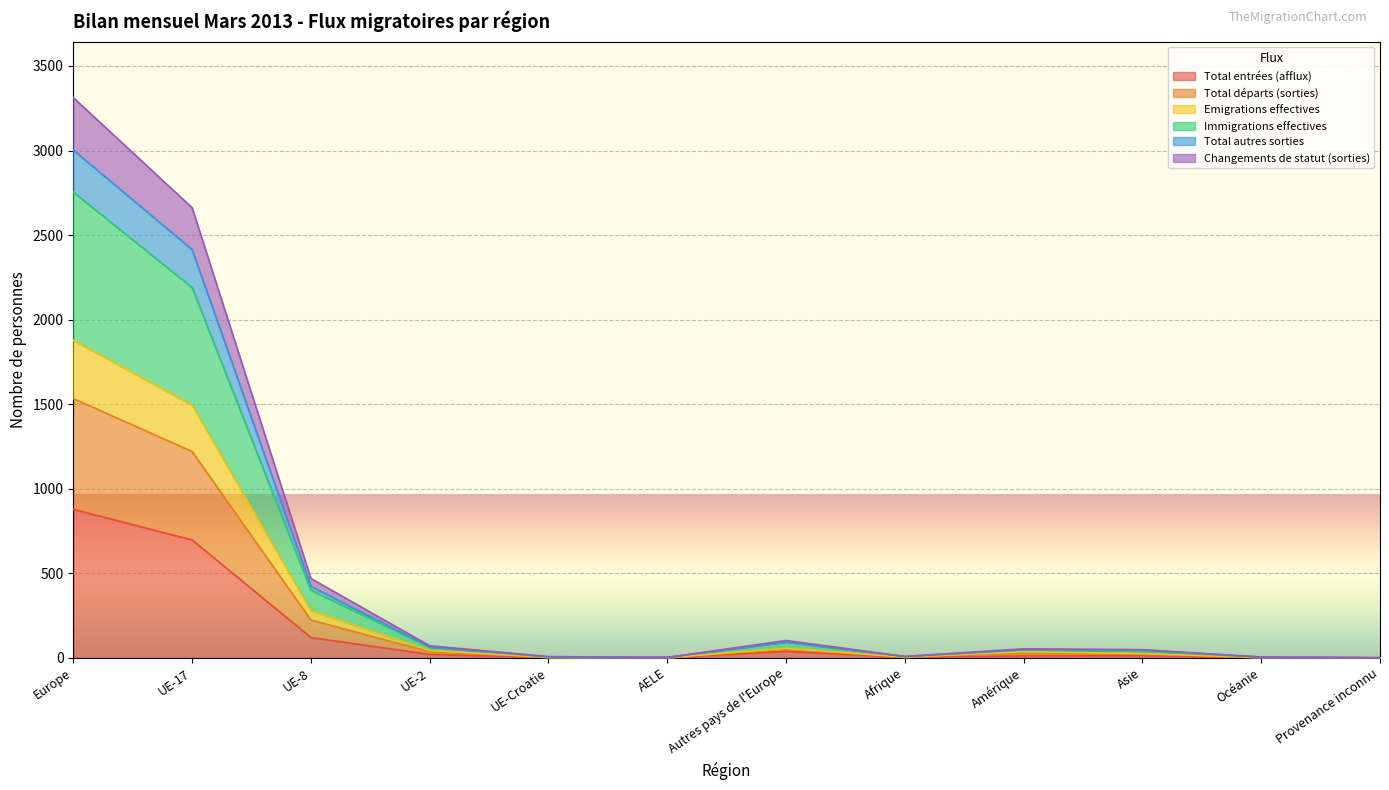

How many interior local peaks does the Total autres sorties series have?

2